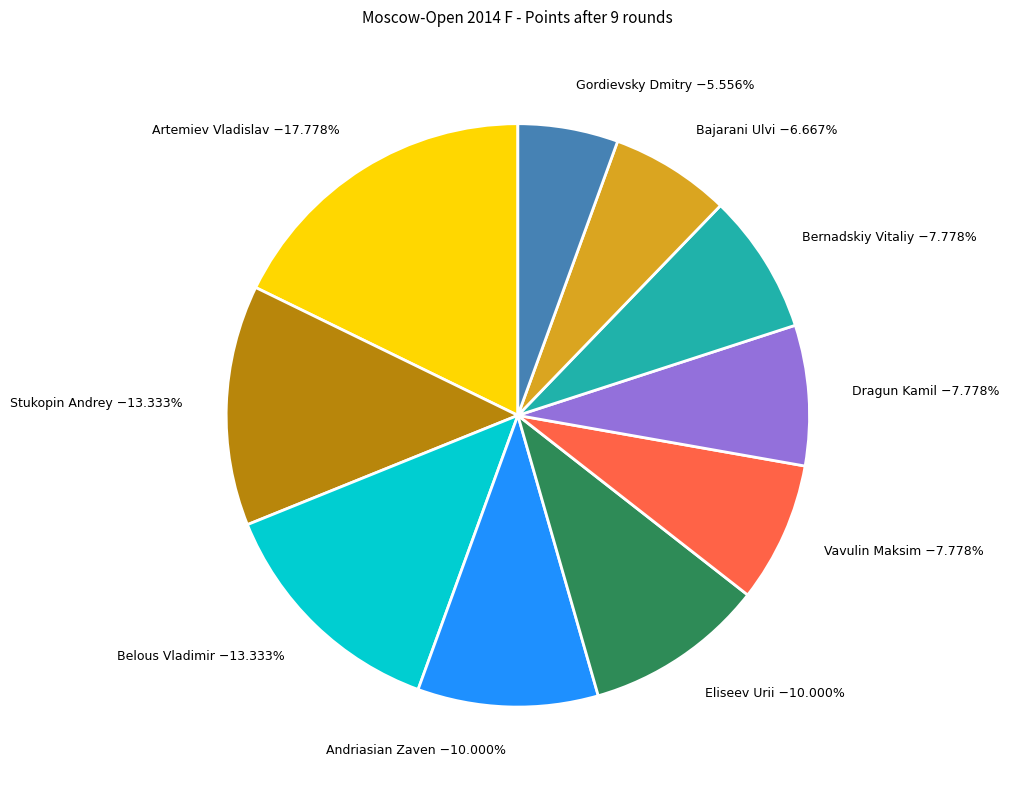

How many slices are in this pie chart?

10